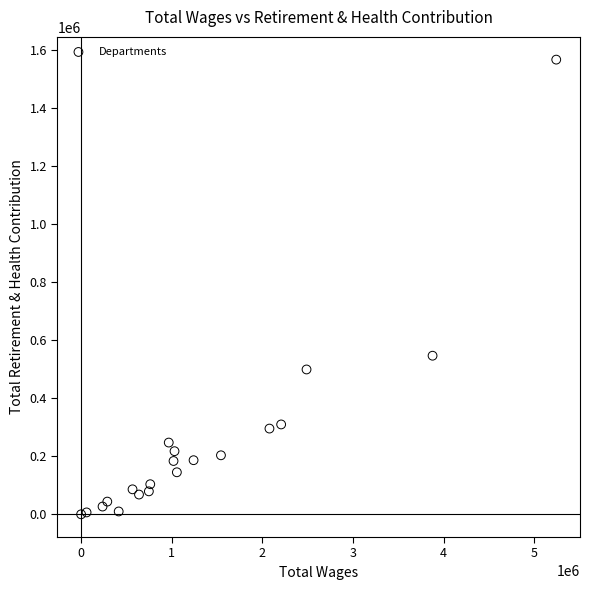

What Y value in the scatter plot is closest to 783565?

546590